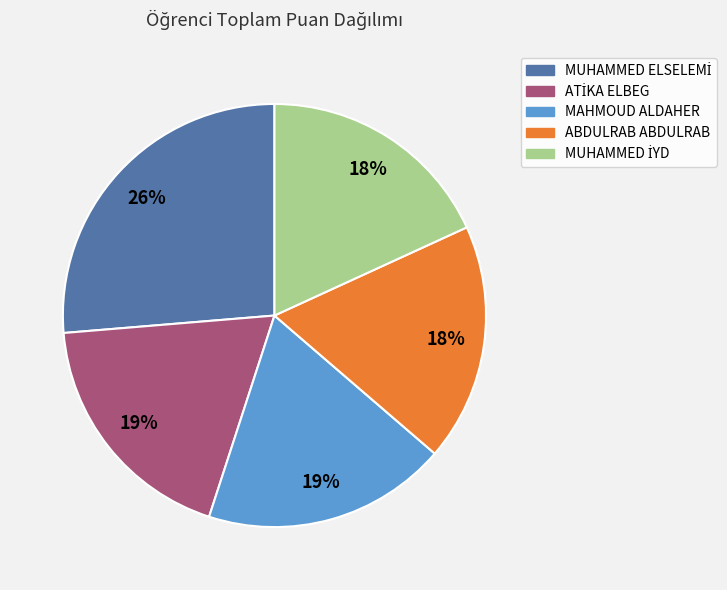

The ABDULRAB ABDULRAB slice represents 18% of the pie. True or false?

True